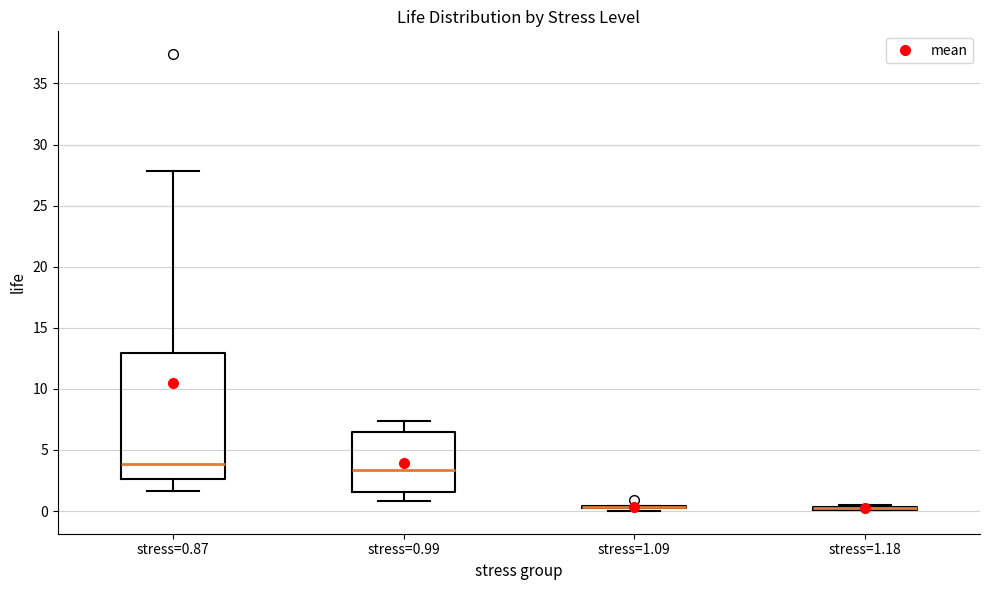

Which box is the tallest, from its lower edge to its upper edge?

stress=0.87